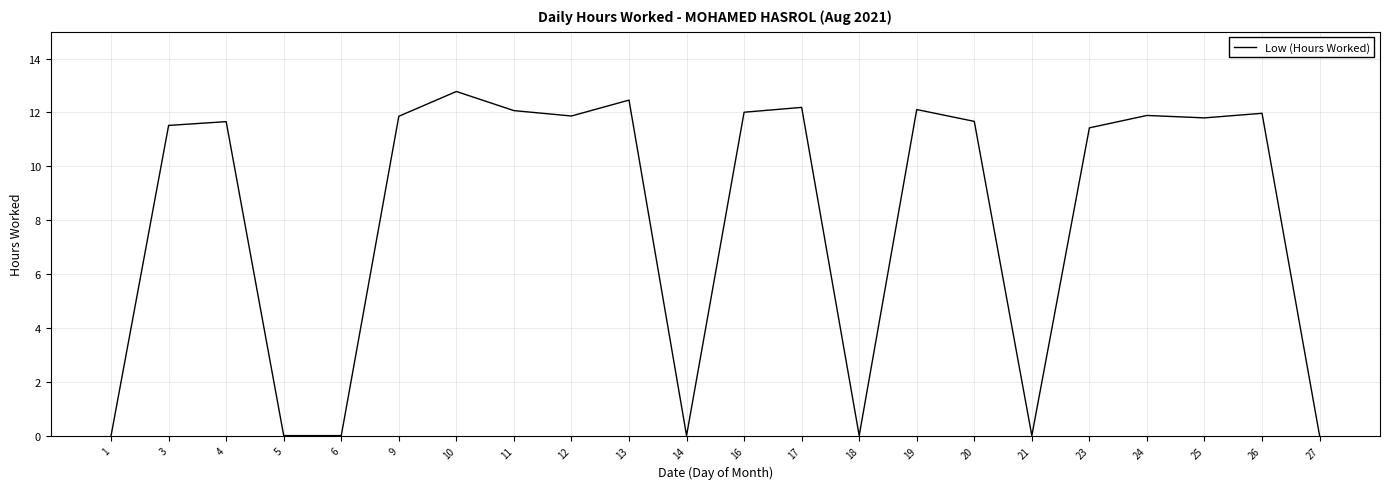

Where does the data first go above 11?

3